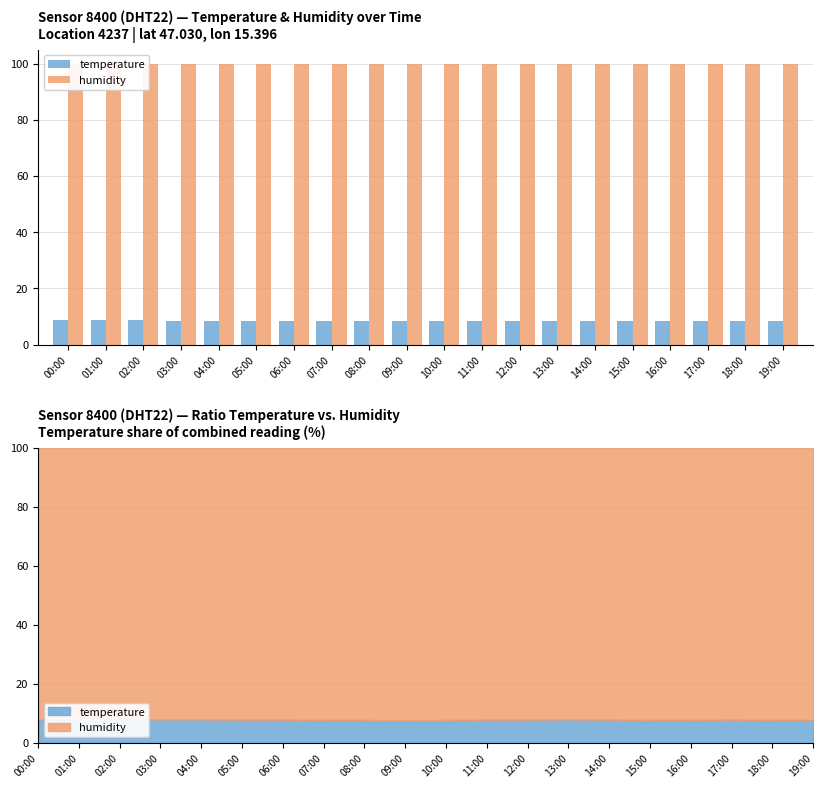

Reading left to right, extract all data points from this chart.

temperature: 00:00=8.7	01:00=8.7	02:00=8.8	03:00=8.6	04:00=8.6	05:00=8.5	06:00=8.5	07:00=8.4	08:00=8.4	09:00=8.3	10:00=8.4	11:00=8.5	12:00=8.5	13:00=8.6	14:00=8.5	15:00=8.4	16:00=8.4	17:00=8.5	18:00=8.4	19:00=8.4
humidity: 00:00=99.9	01:00=99.9	02:00=99.9	03:00=99.9	04:00=99.9	05:00=99.9	06:00=99.9	07:00=99.9	08:00=99.9	09:00=99.9	10:00=99.9	11:00=99.9	12:00=99.9	13:00=99.9	14:00=99.9	15:00=99.9	16:00=99.9	17:00=99.9	18:00=99.9	19:00=99.9